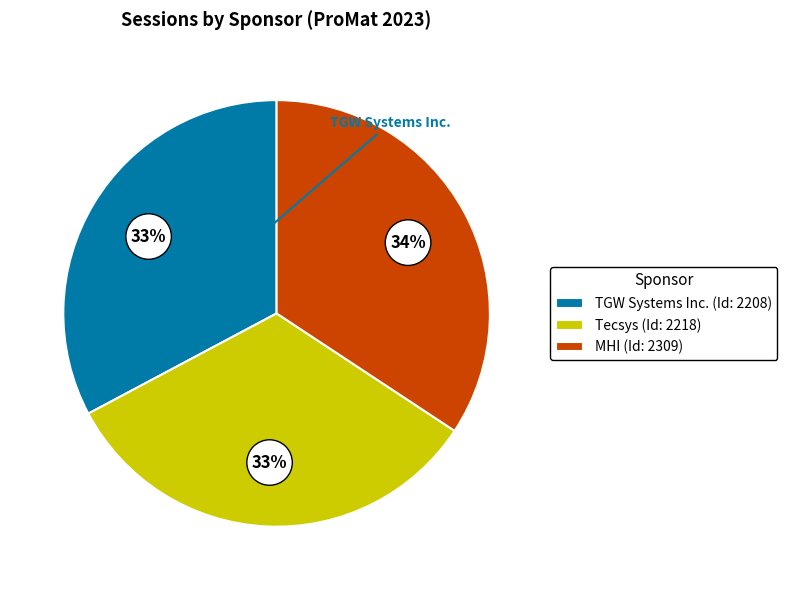

Is the sum of Tecsys (Id: 2218) and MHI (Id: 2309) greater than half?

Yes